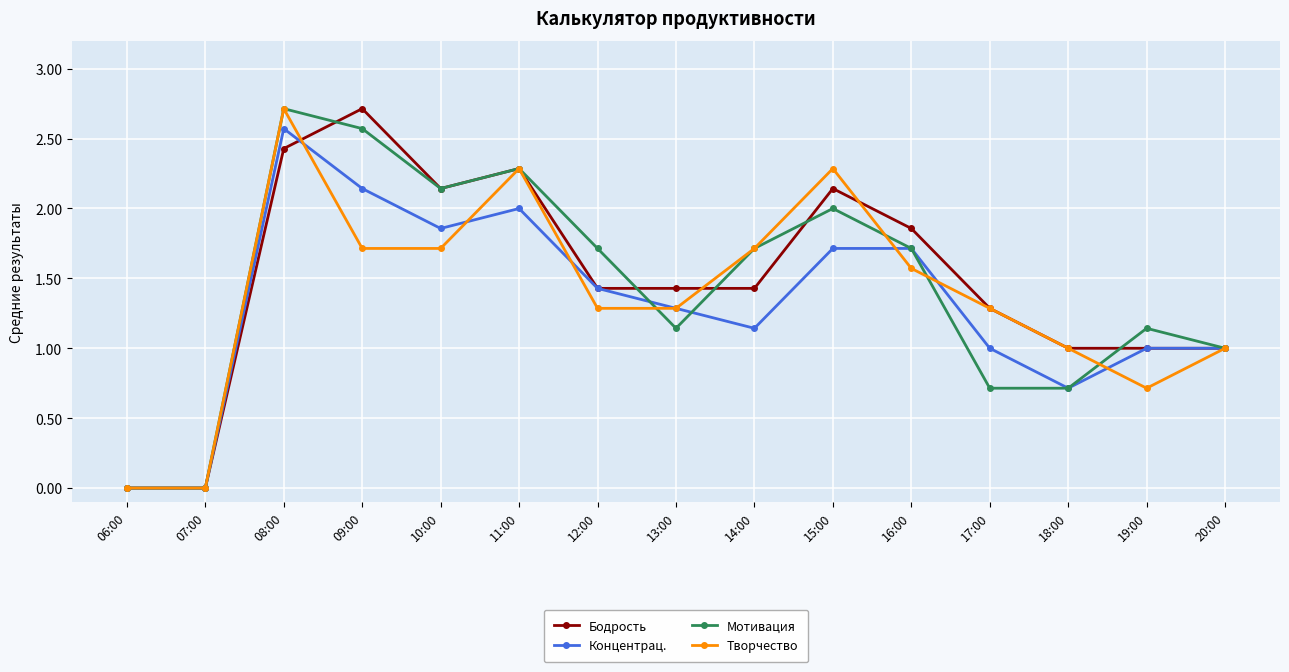

The Мотивация series shows 1.4 at 20:00. True or false?

False